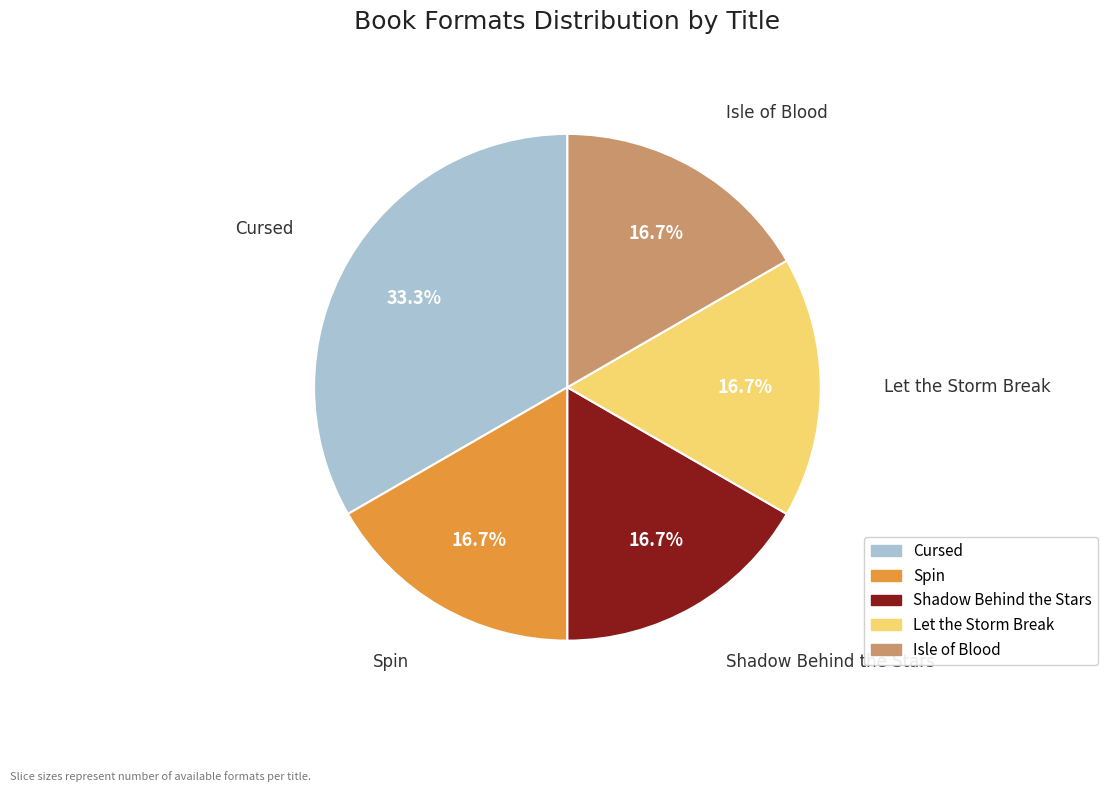

Which has a higher value, Shadow Behind the Stars or Cursed?

Cursed